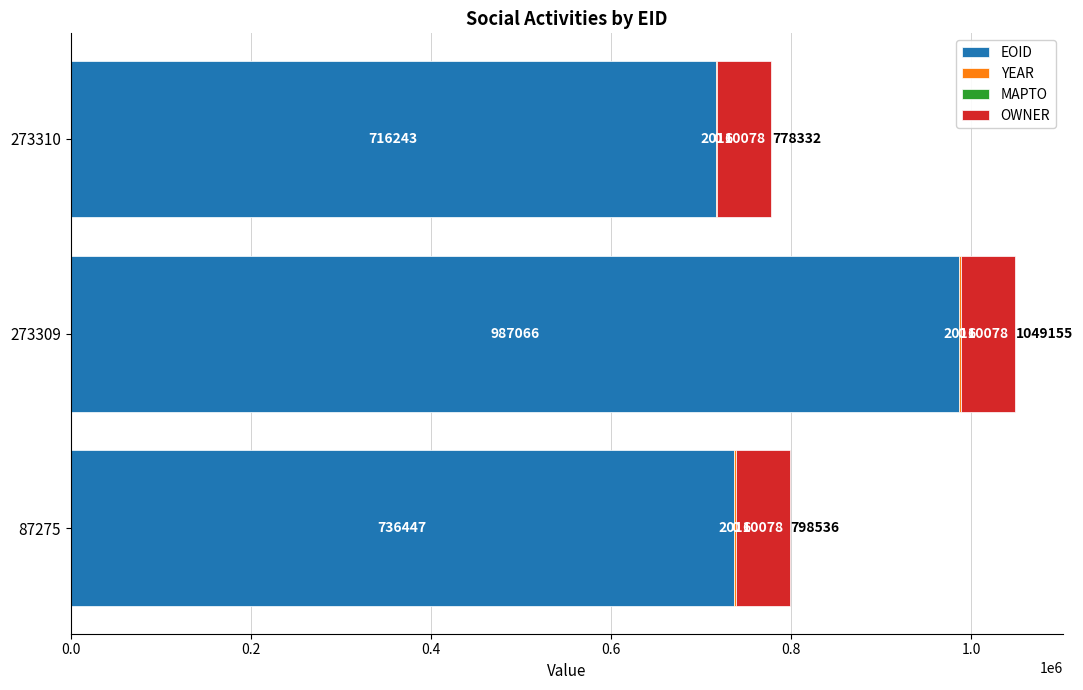

At which label is EOID closest to 851654?

87275